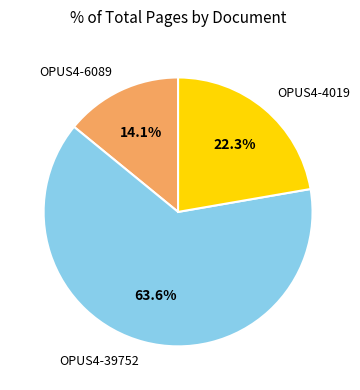

Is it true that OPUS4-4019 is 22% of the pie?

True